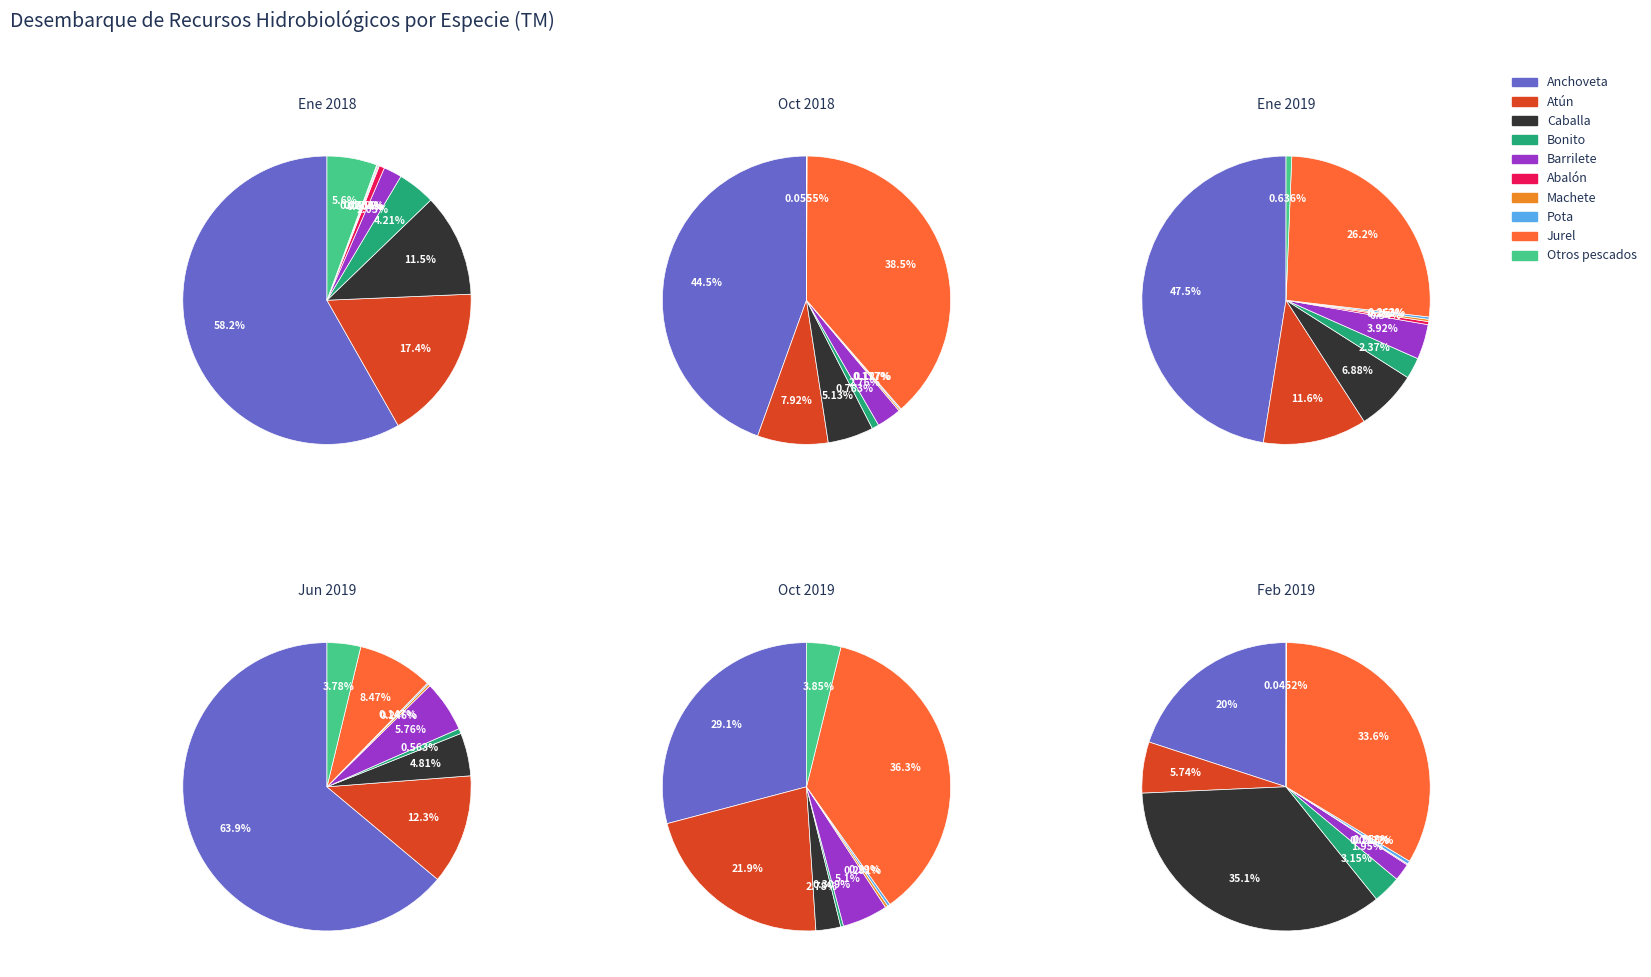

To the nearest percent, what is the average slice percentage?

10%